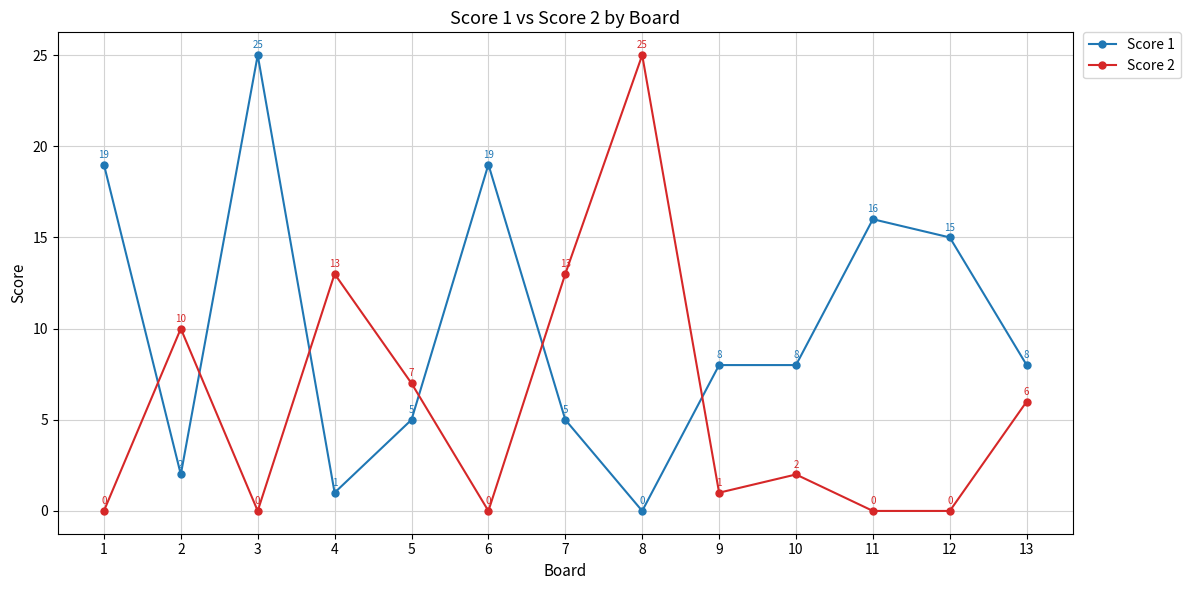

What is the value of the Score 1 point at the 12th from the left?

15